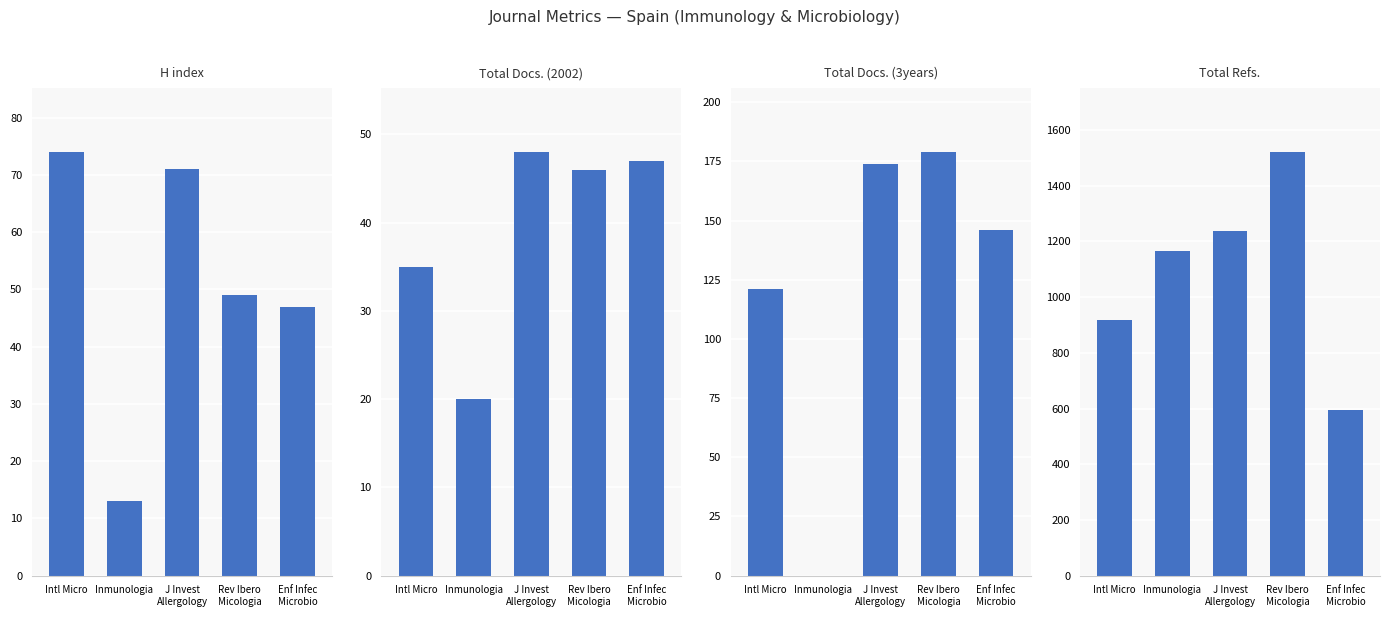

Does the chart contain any negative values?

No